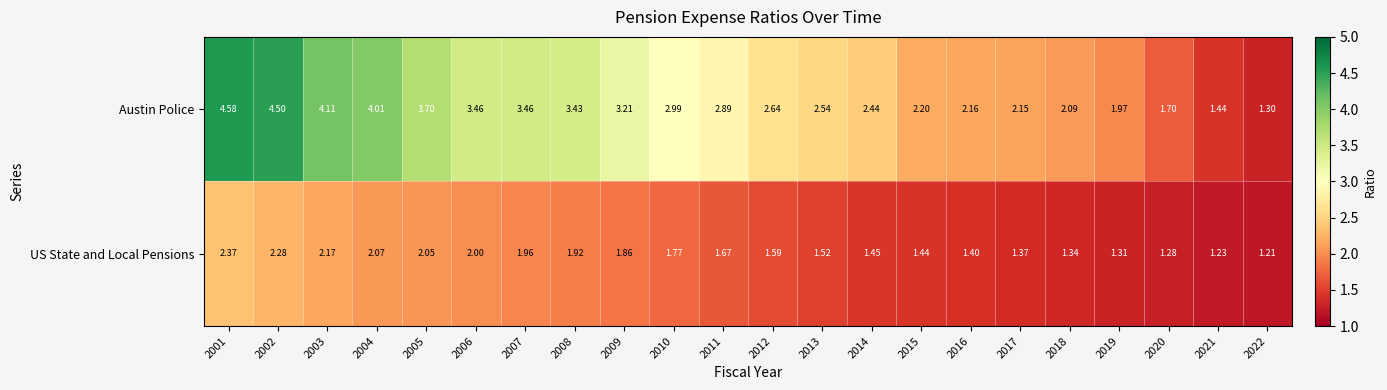

How many data points does each series have?

22